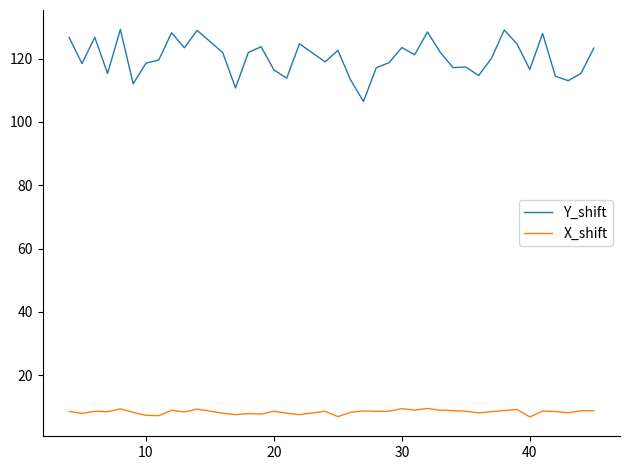

Which series has the largest total across all categories?

Y_shift